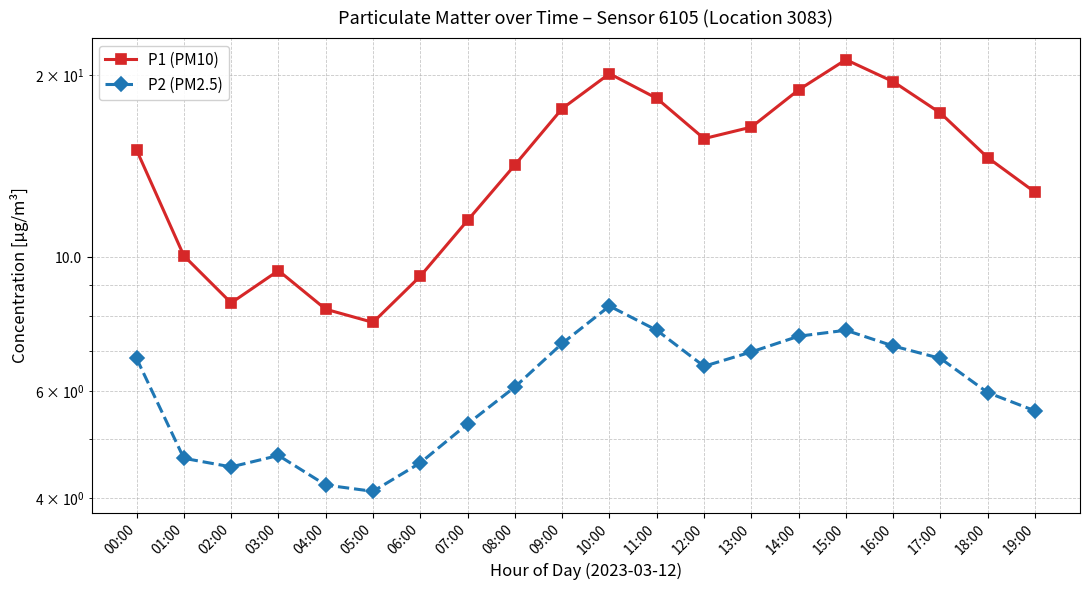

What is the difference between the highest and lowest values at 04:00?

4.0